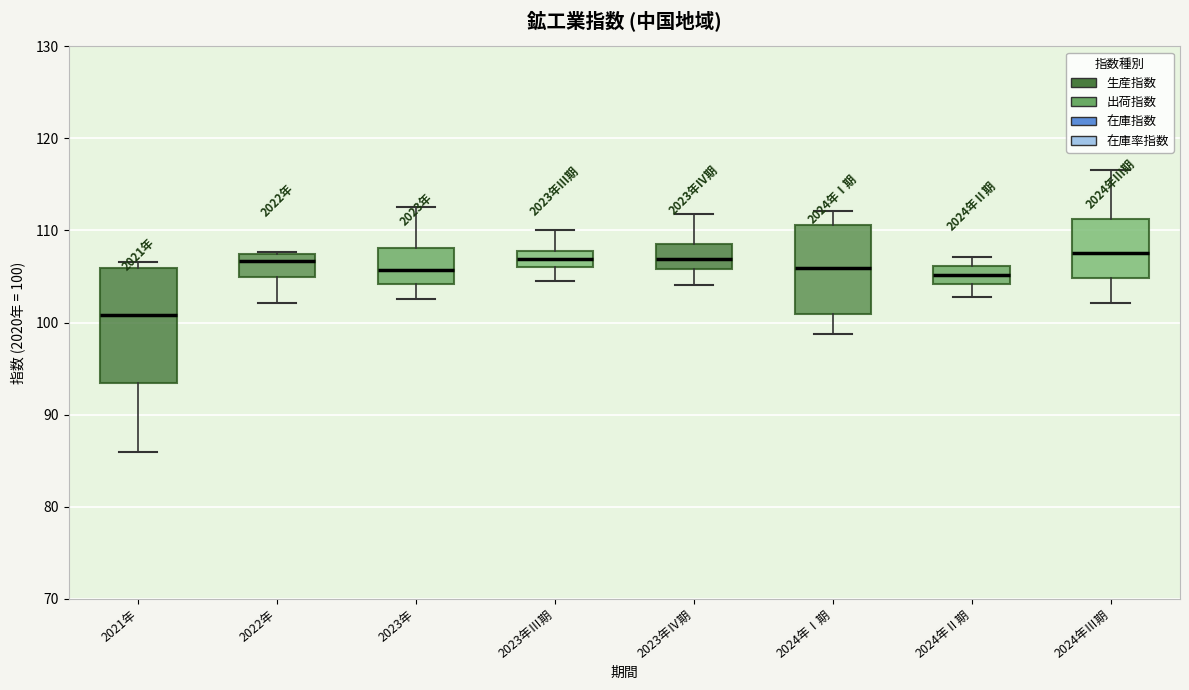

Which box has the lowest median line?

2021年